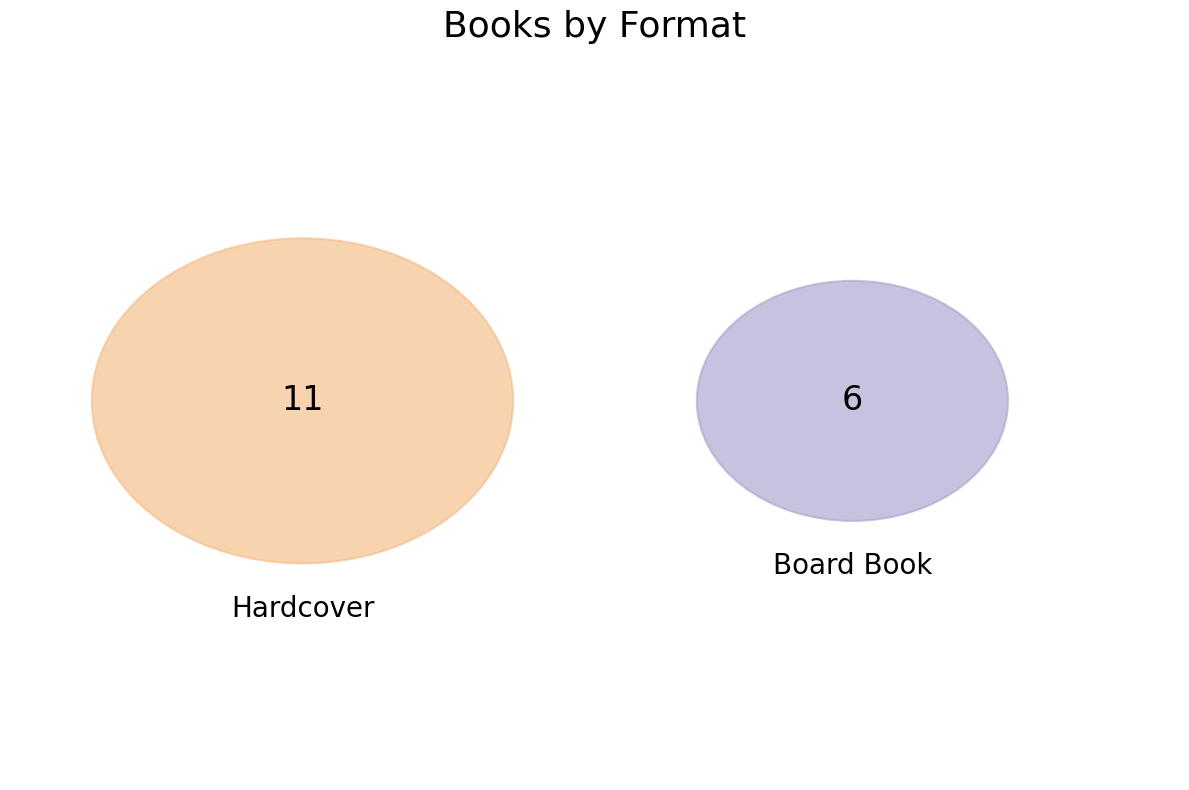

What is the ratio of the value at Board Book to the value at Hardcover?

0.5